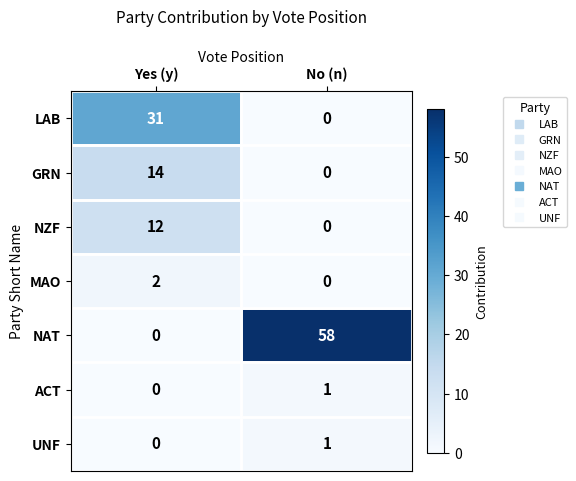

List the labels in order of NAT value, smallest first.

Yes (y), No (n)